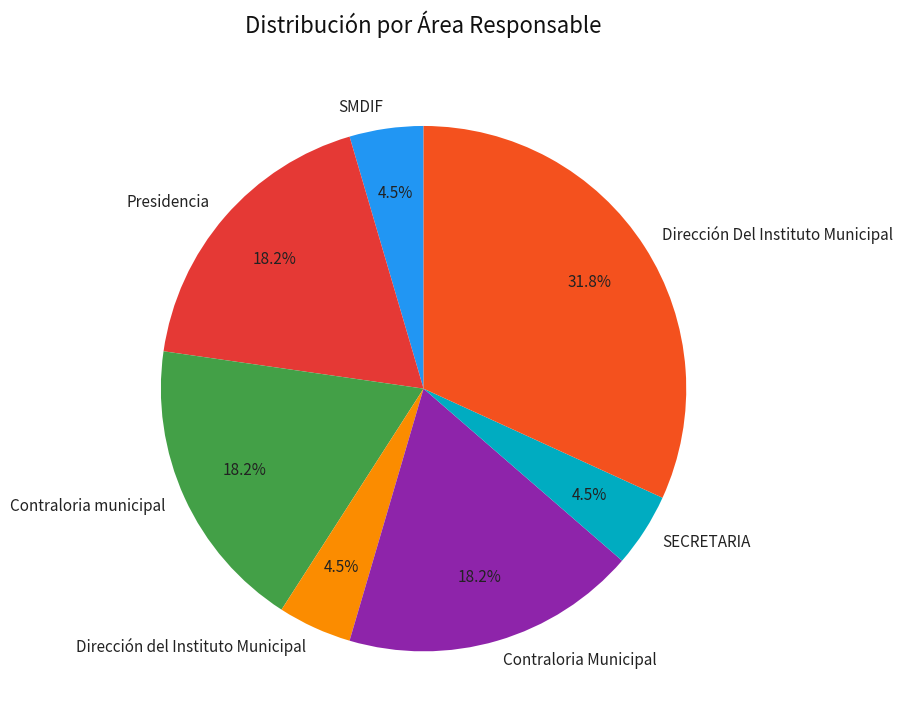

To the nearest percent, what is the average slice percentage?

14%